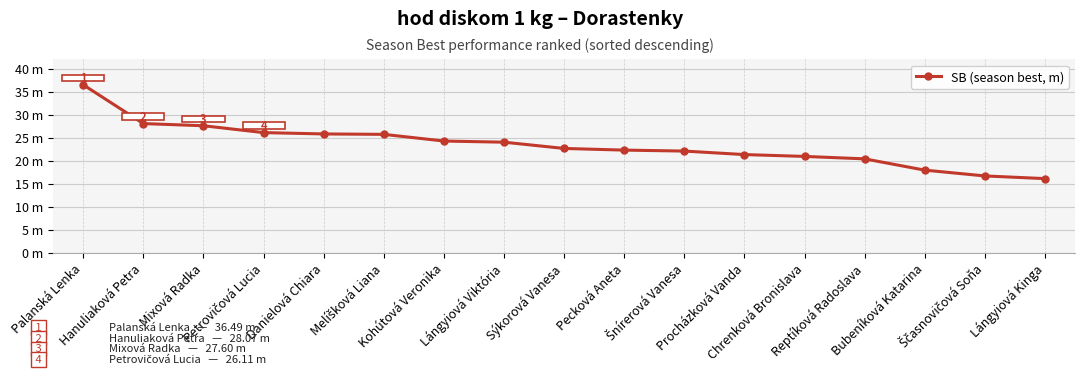

Which label corresponds to the smallest value in the chart?

Lángyiová Kinga